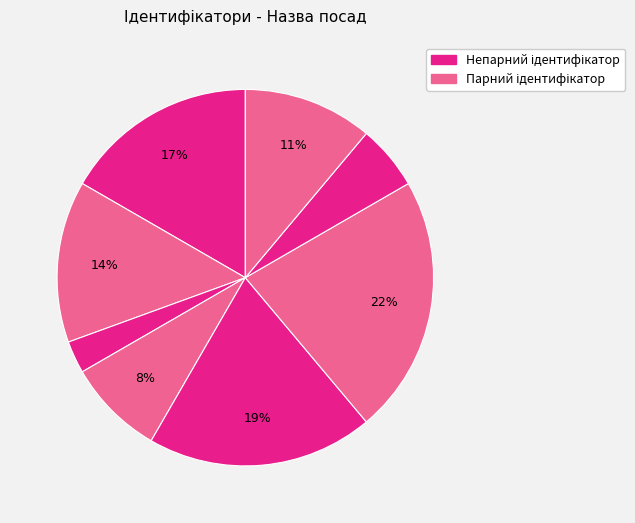

Does any single category account for the majority?

No